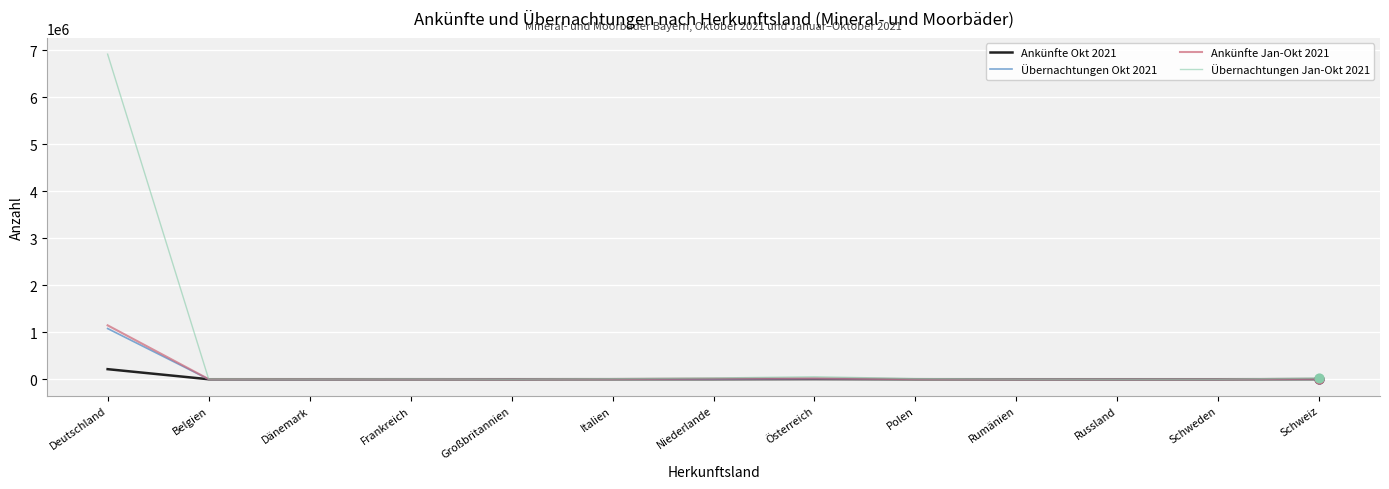

What are all the series names shown in the legend?

Ankünfte Okt 2021, Übernachtungen Okt 2021, Ankünfte Jan-Okt 2021, Übernachtungen Jan-Okt 2021